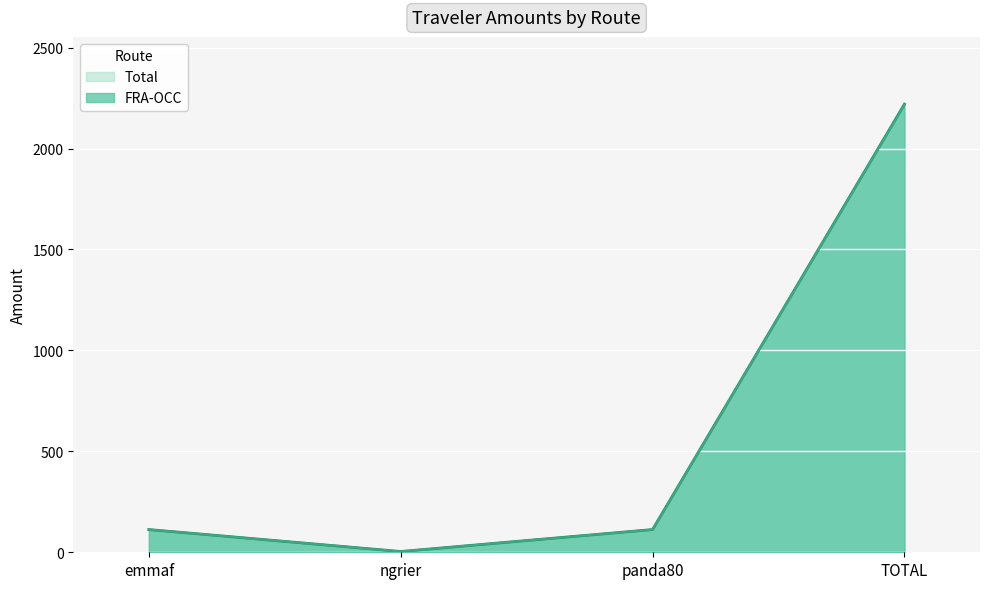

What is the sum of the FRA-OCC values at panda80 and emmaf?

225.2